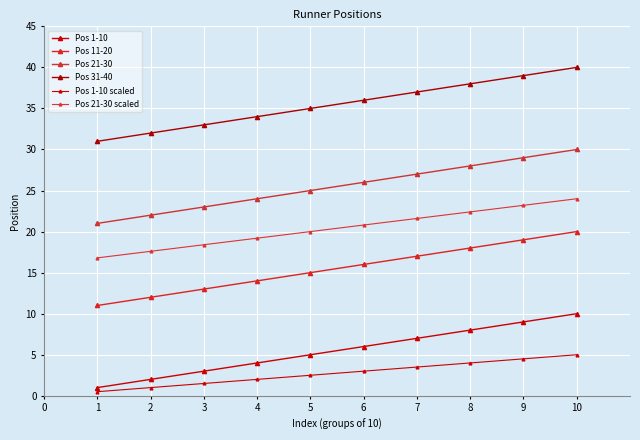

Between 5 and 7, which series saw the biggest shift?

Pos 1-10